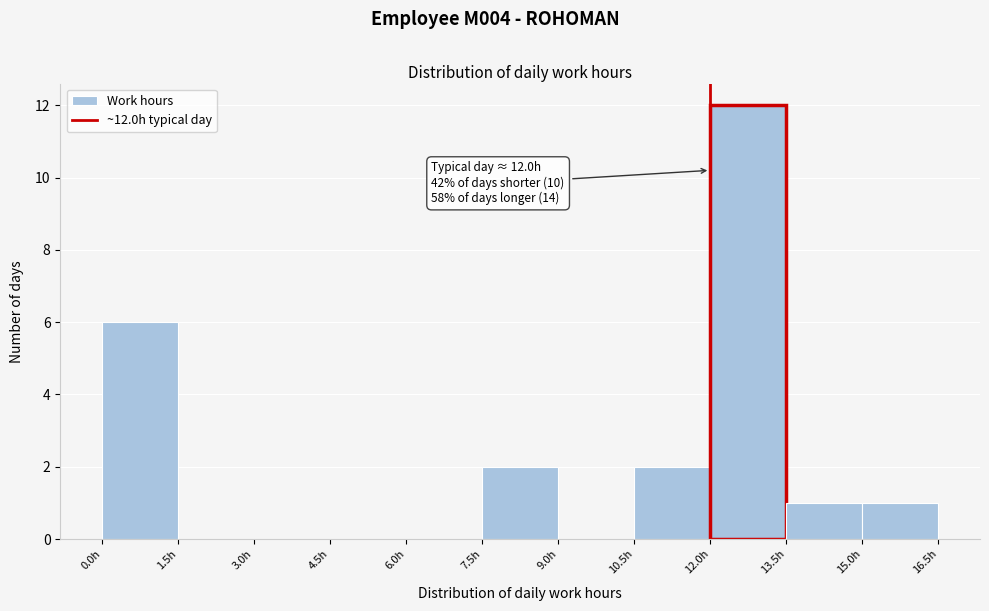

Over which range of the x-axis is the bar tallest?

12.0 to 13.5